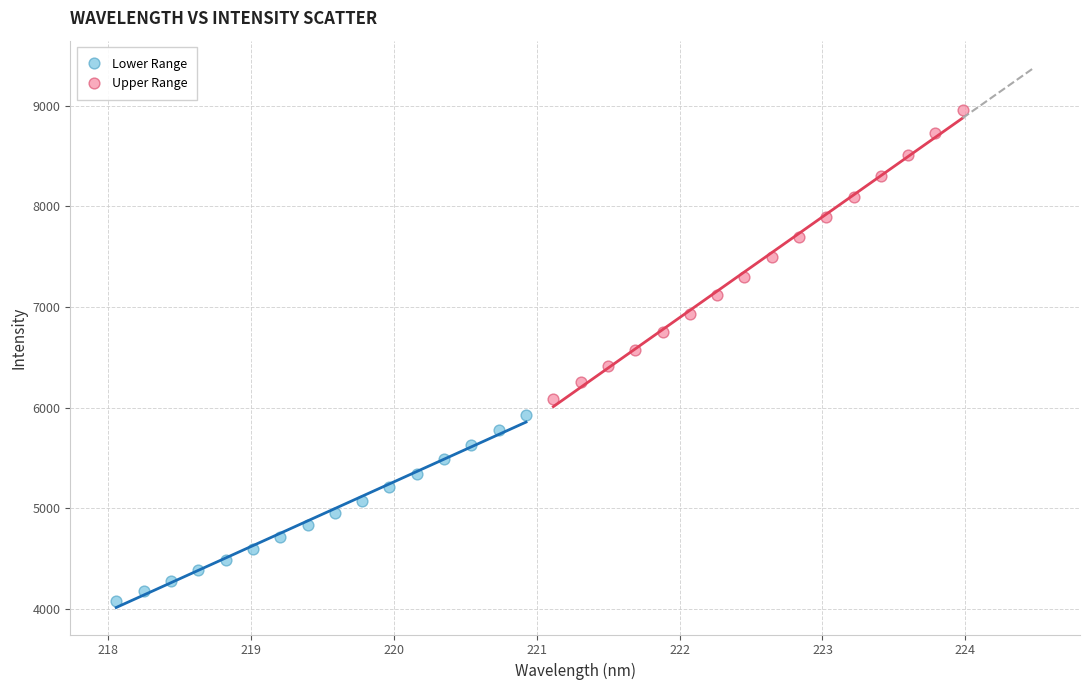

Which series reaches the minimum Y coordinate?

Lower Range